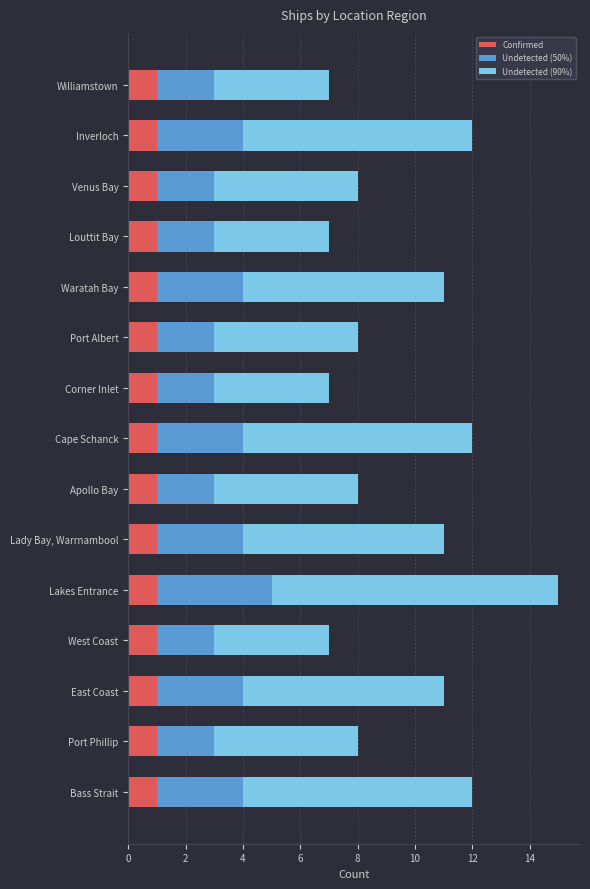

The value of Confirmed at West Coast is 2. True or false?

False